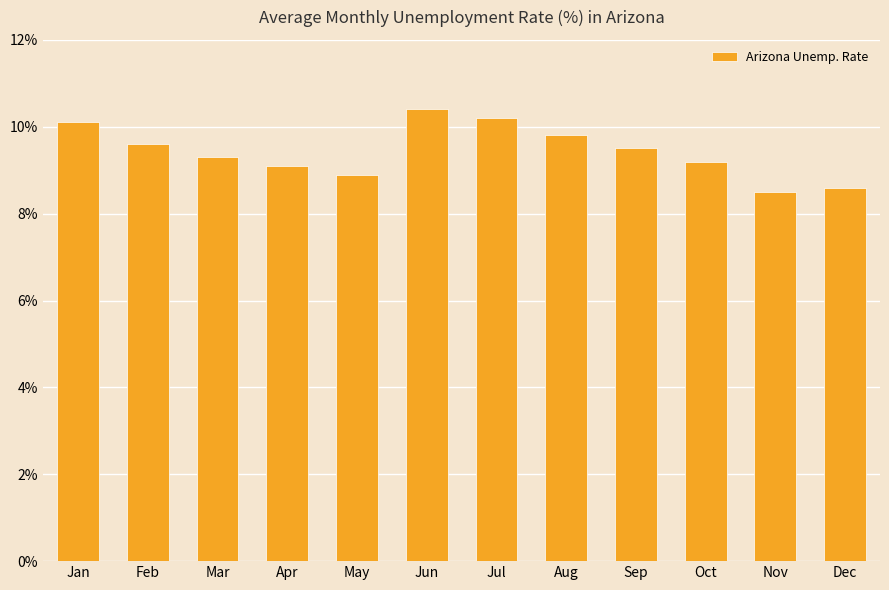

Which category has the highest value across all series?

Jun